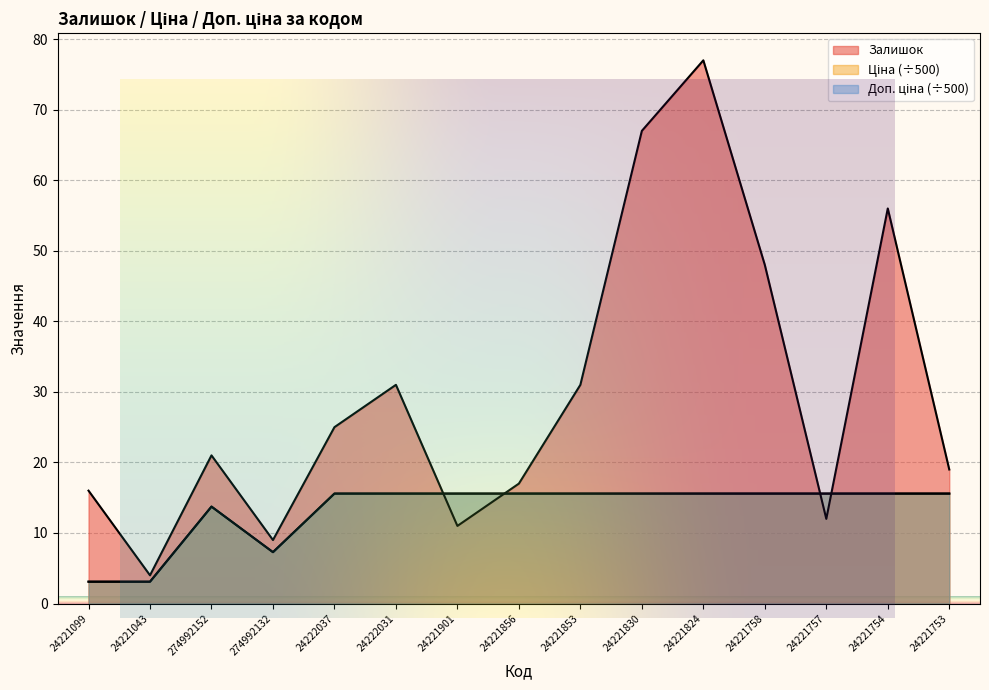

Which label corresponds to the smallest value in the chart?

24221099